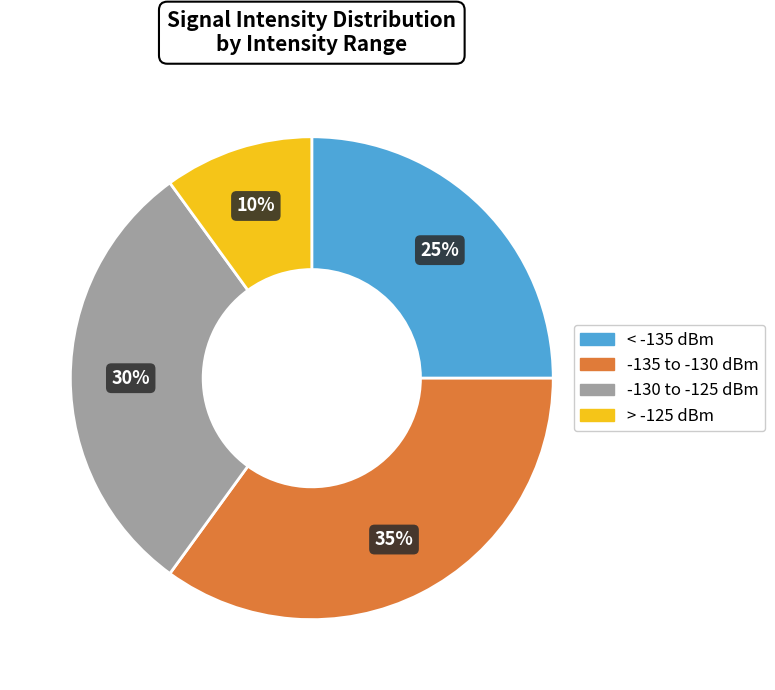

To the nearest percent, what is the difference between the largest and smallest slice percentages?

25%